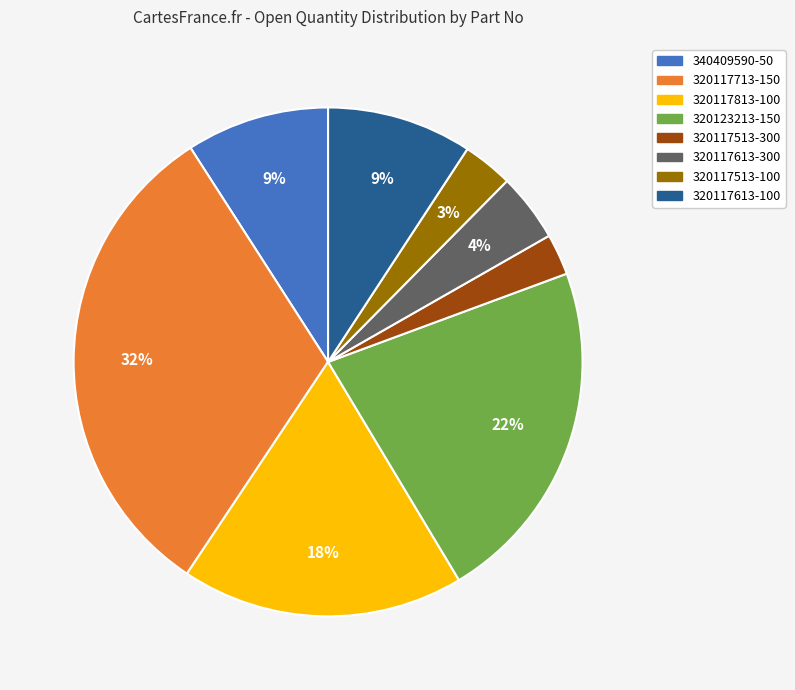

Which slice is the largest?

320117713-150